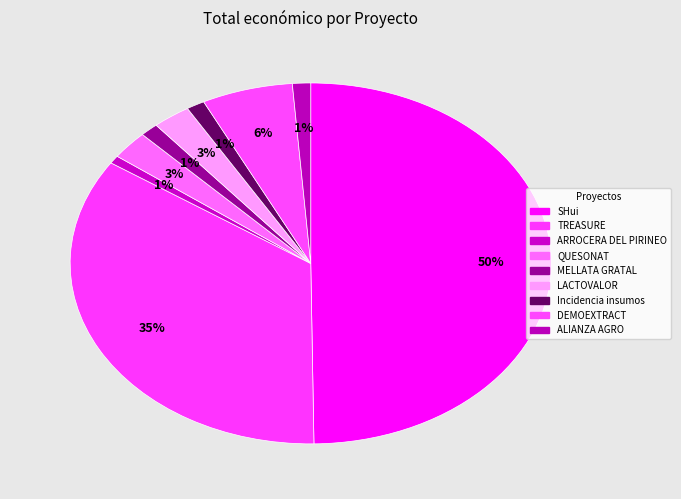

What is the smallest slice in the pie chart?

ARROCERA DEL PIRINEO